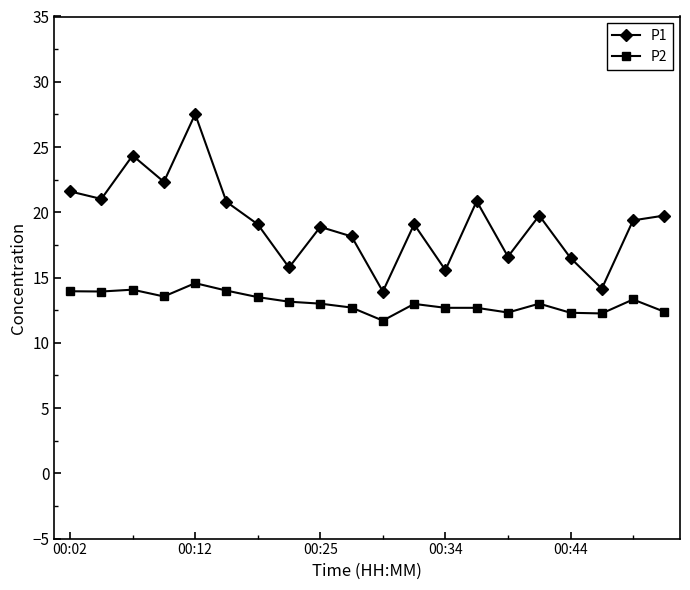

What is the maximum value shown in the chart?

27.5